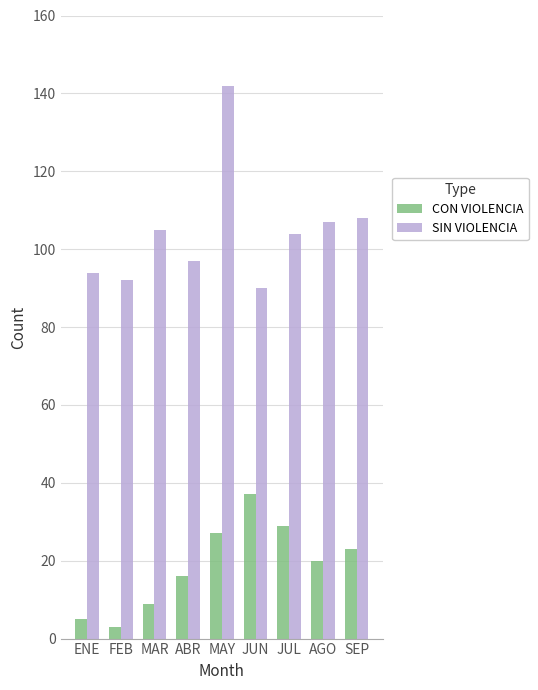

At which label does SIN VIOLENCIA first exceed 104?

MAR